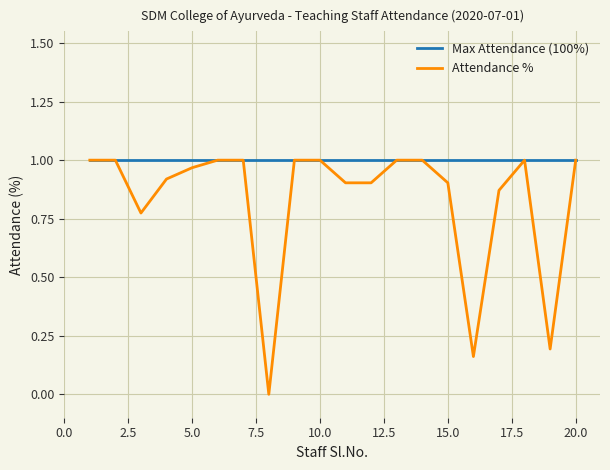

Which series has the largest range (max minus min)?

Attendance %